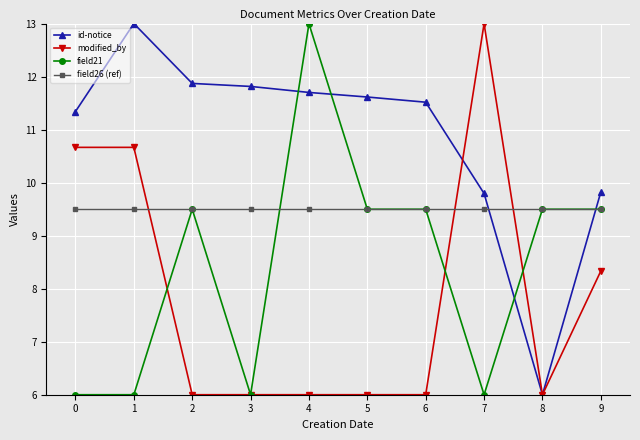

Which series has the largest total across all categories?

id-notice